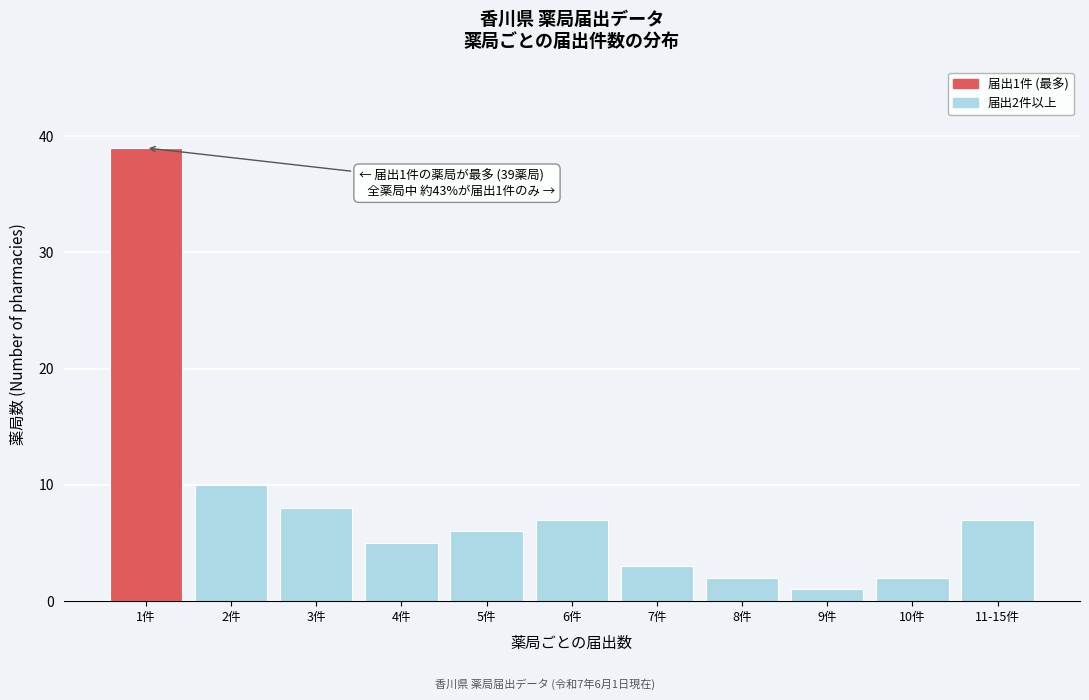

Reading left to right, transcribe all the data shown in this chart.

1件=39	2件=10	3件=8	4件=5	5件=6	6件=7	7件=3	8件=2	9件=1	10件=2	11-15件=7